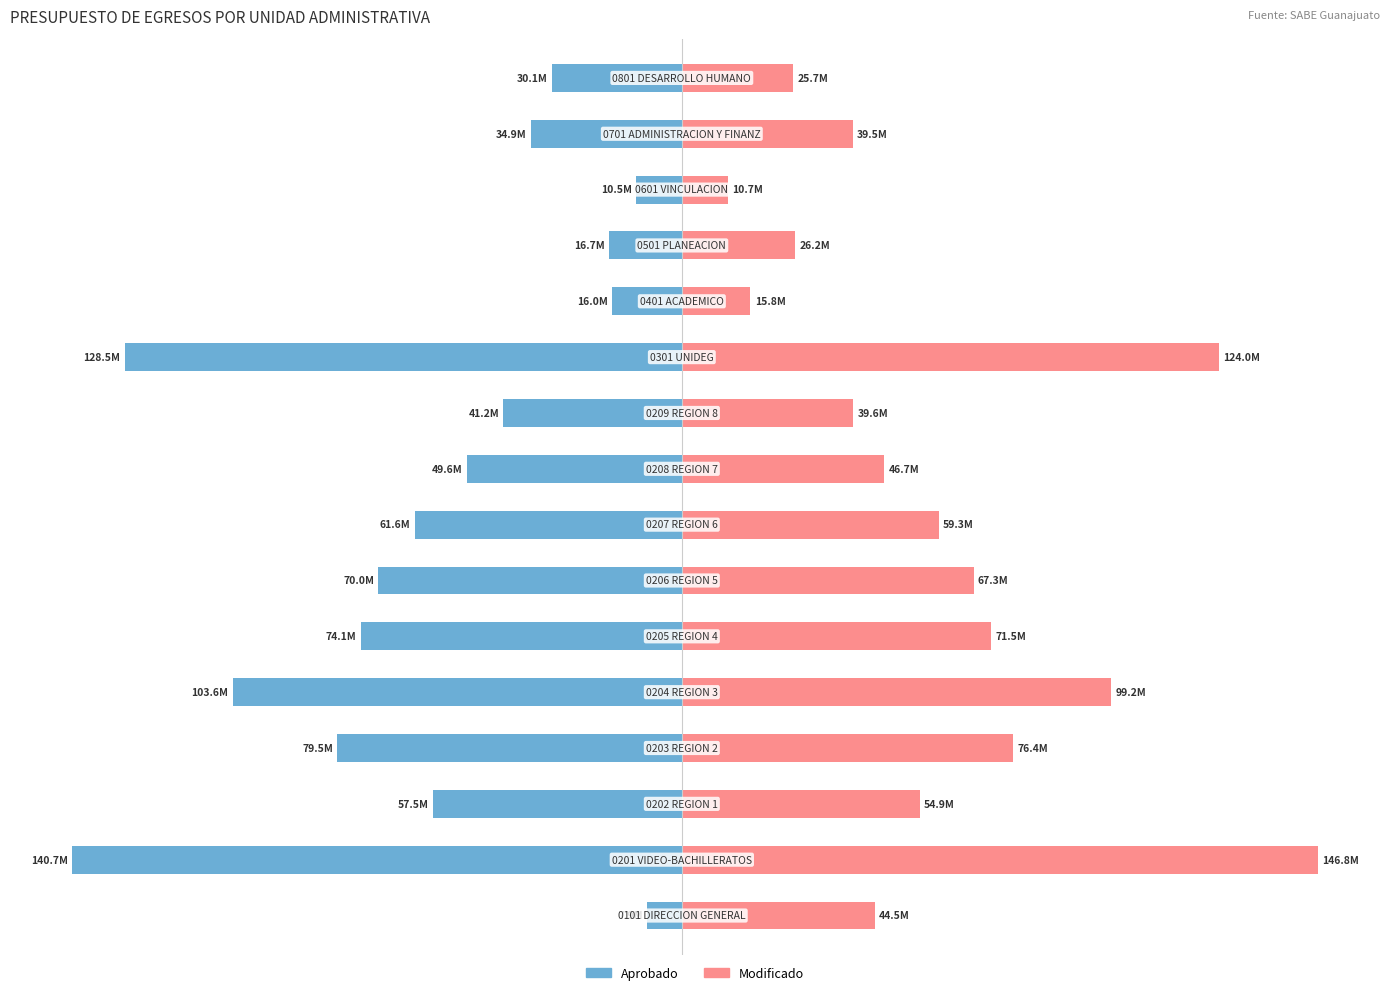

True or false: Aprobado has a value of -16007181.4 at 11.

True